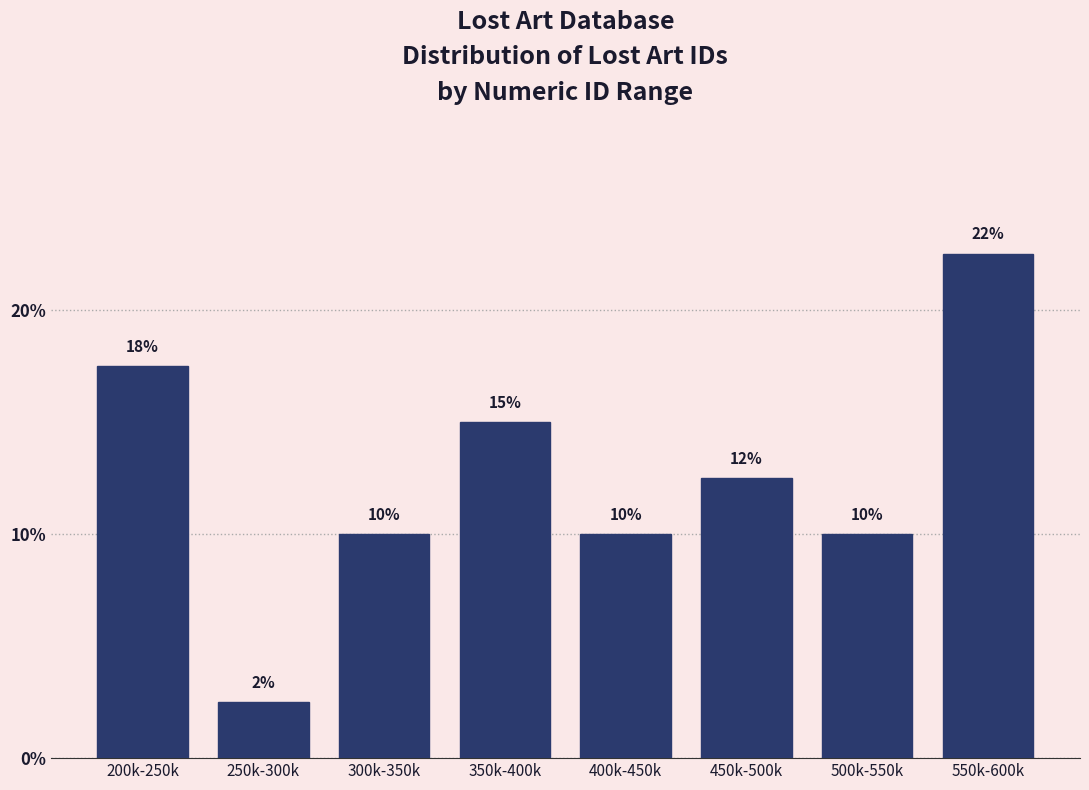

Where is the data nearest to the value 12?

450k-500k